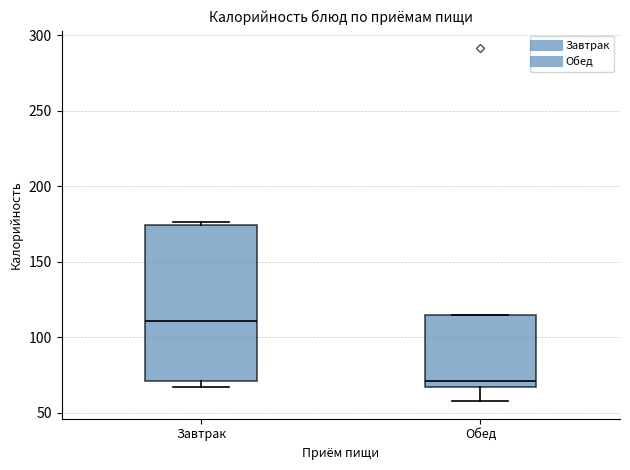

Reading left to right, read every box against the y-axis: the position of its median line, the range the box covers, and the ends of its whiskers. The values are not printed on the chart, so give them approximately, as read against the axis.

Завтрак: median 110, box 70 to 175, whiskers 65 to 175 (just above the box's upper edge)
Обед: median 70, box 65 to 115, whiskers 60 to 115